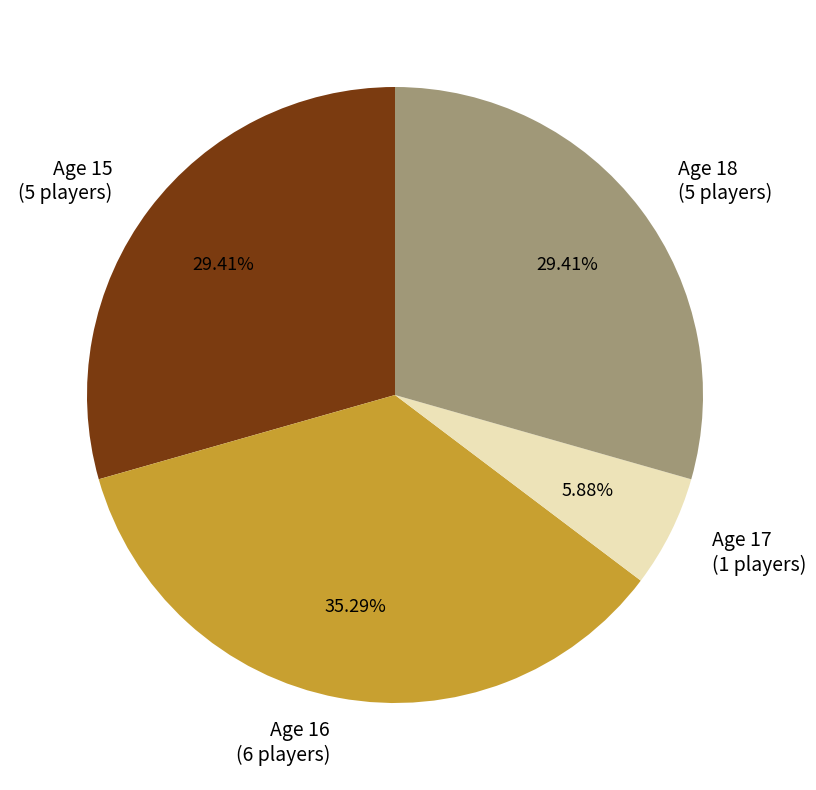

Is there any slice that represents more than half of the pie?

No